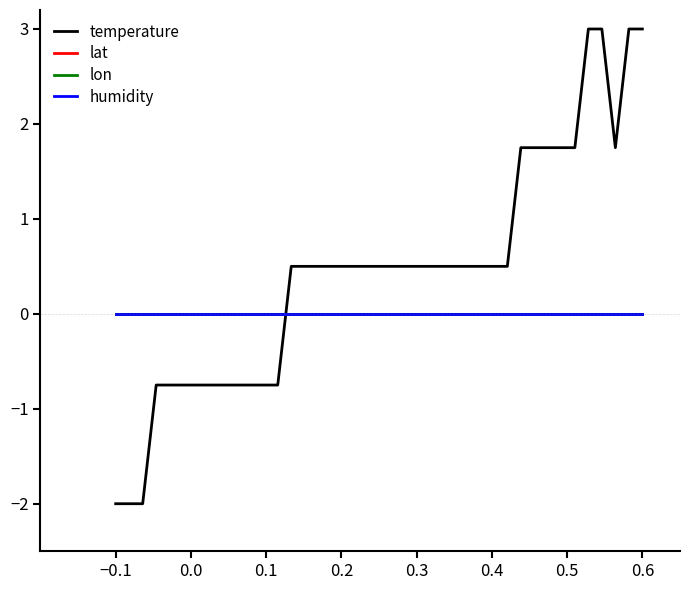

How many lines are shown in the chart?

4